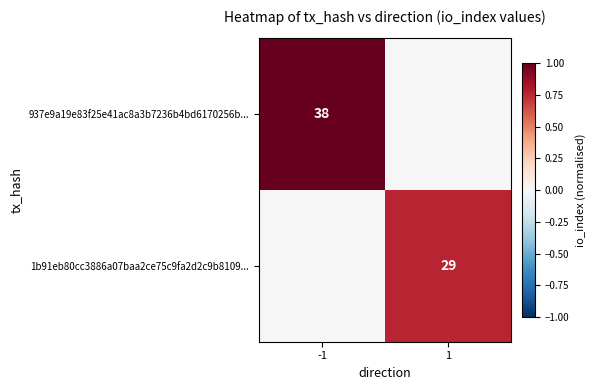

The 1b91eb80cc3886a07baa2ce75c9fa2d2c9b8109... series shows 29 at 1. True or false?

True